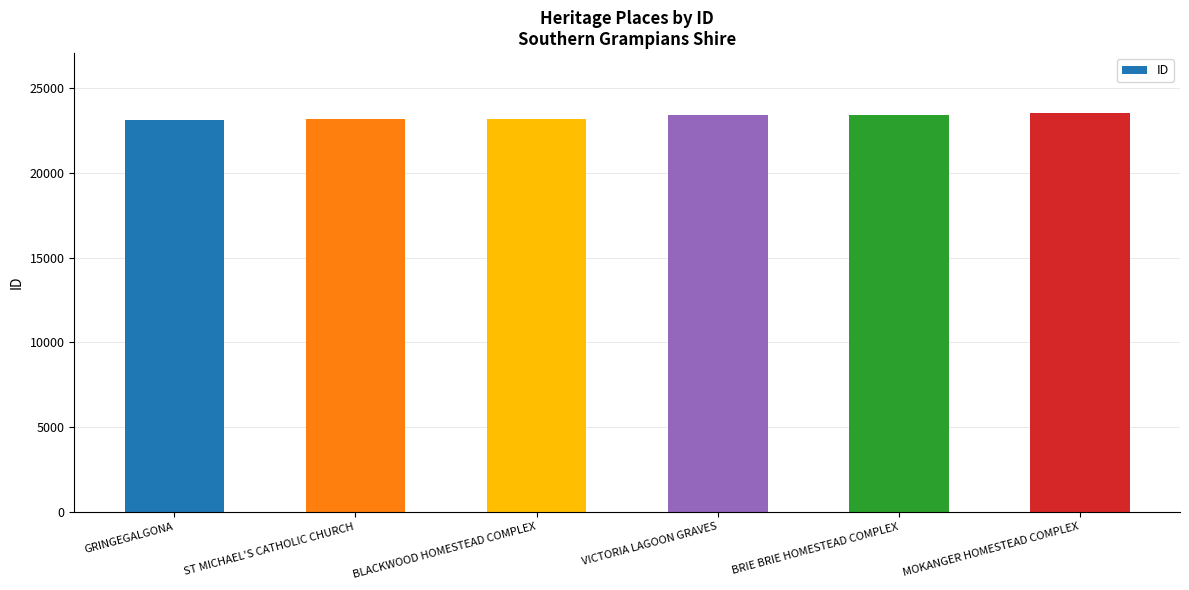

True or false: the data shows 14008 at BRIE BRIE HOMESTEAD COMPLEX.

False